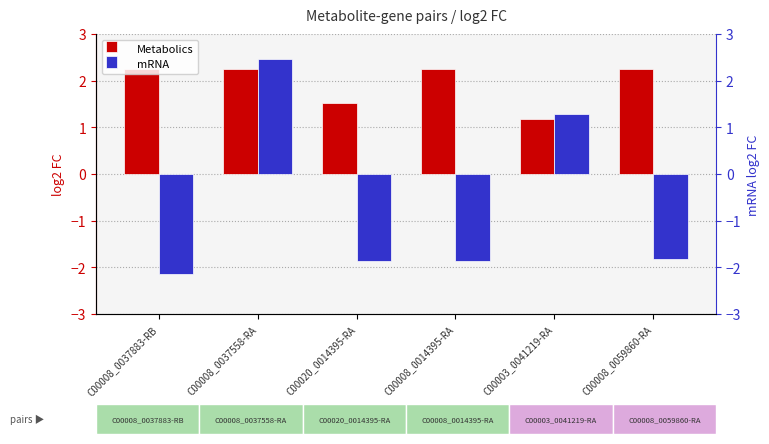

The Metabolics series shows 2.2 at C00008_0037883-RB. True or false?

True